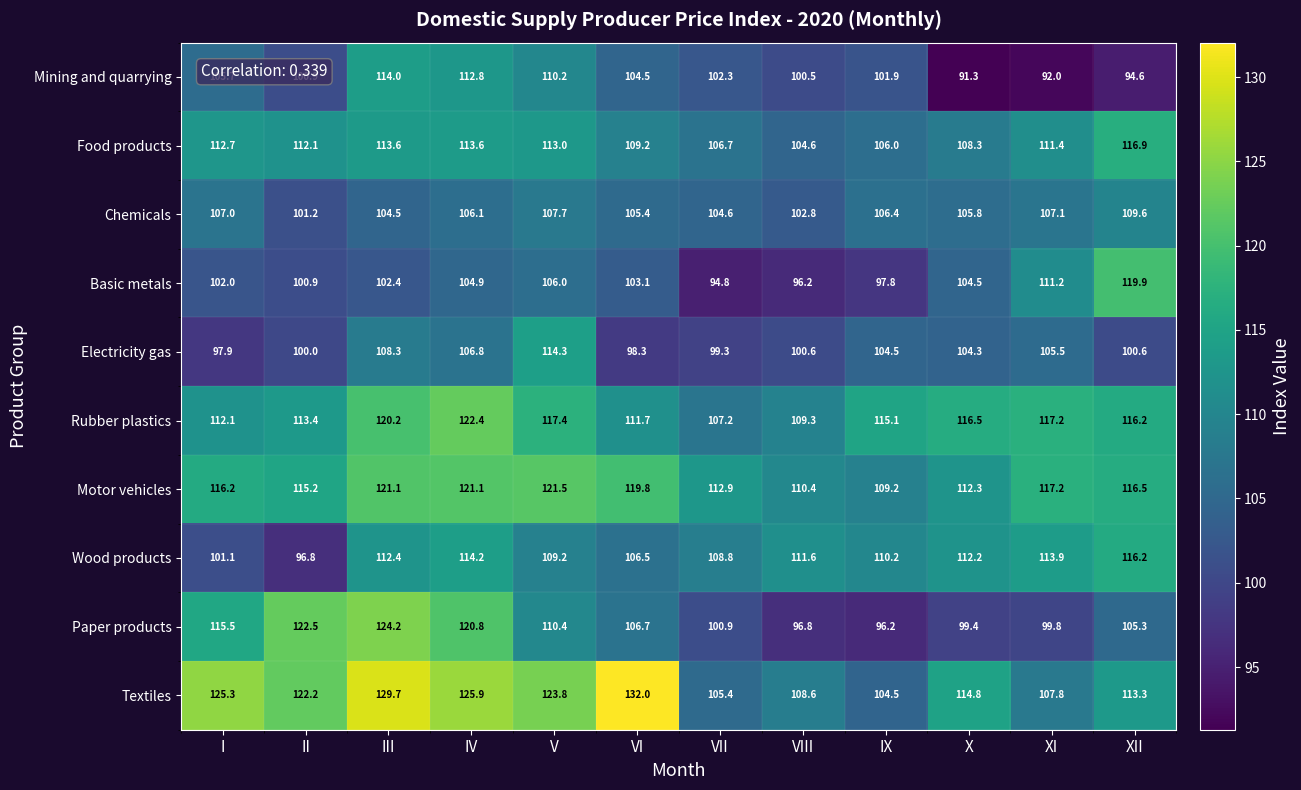

Which series has the largest range (max minus min)?

Paper products